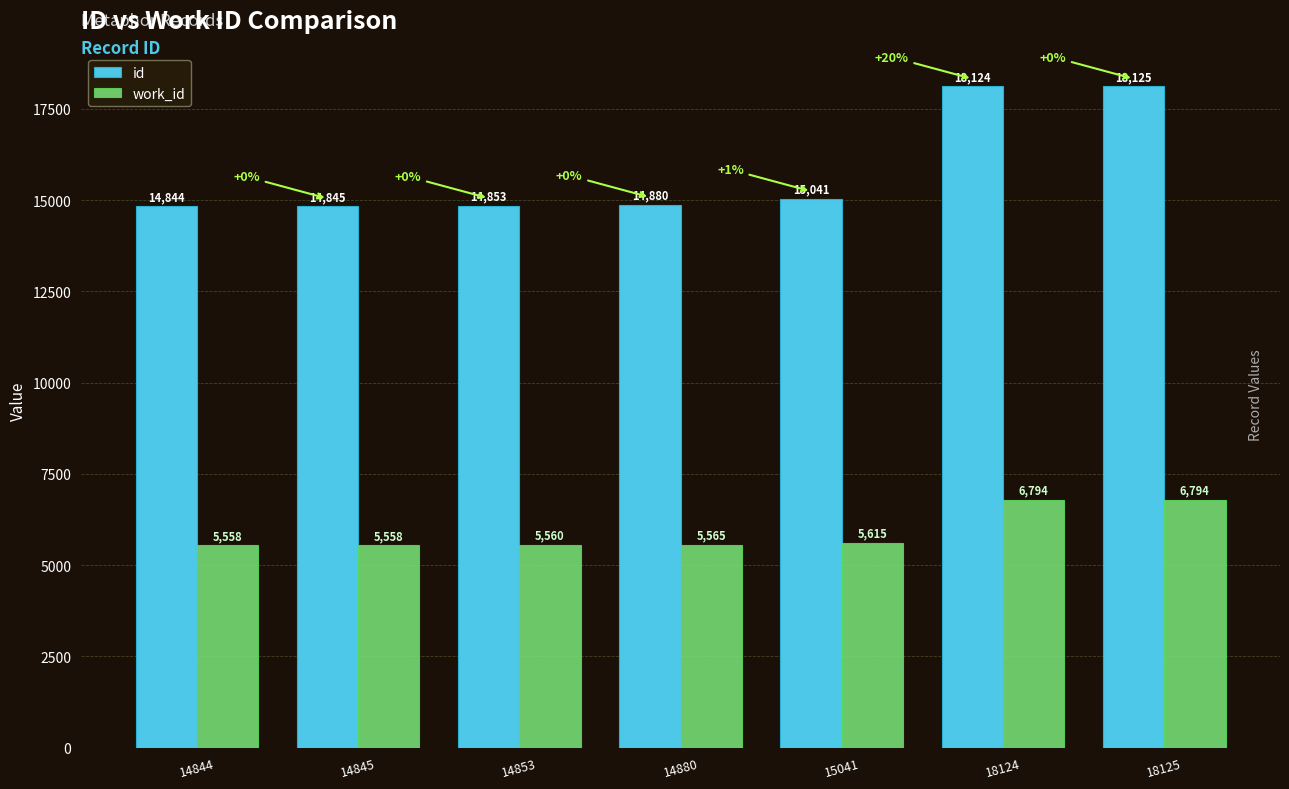

Which series has the largest range (max minus min)?

id